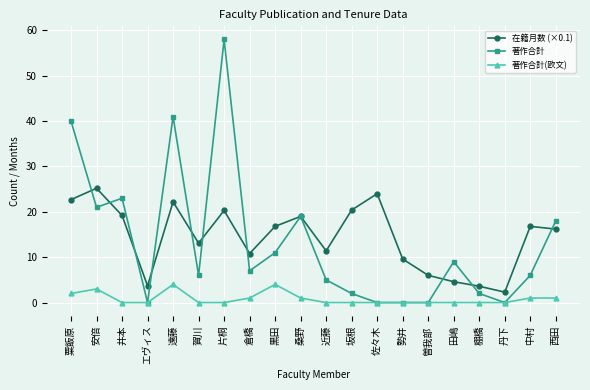

What is the total value across all series at 黒田?

31.8